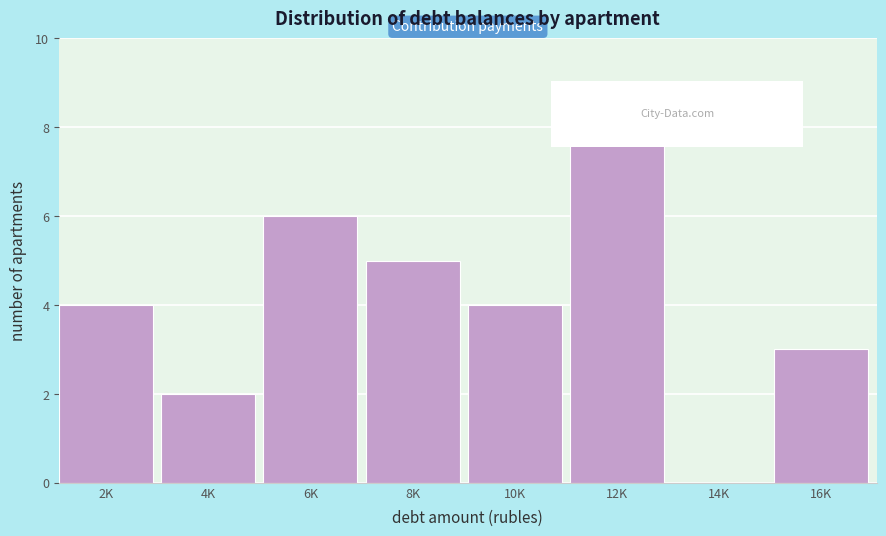

Reading left to right, extract all data points from this chart.

2K=4	4K=2	6K=6	8K=5	10K=4	12K=8	14K=0	16K=3